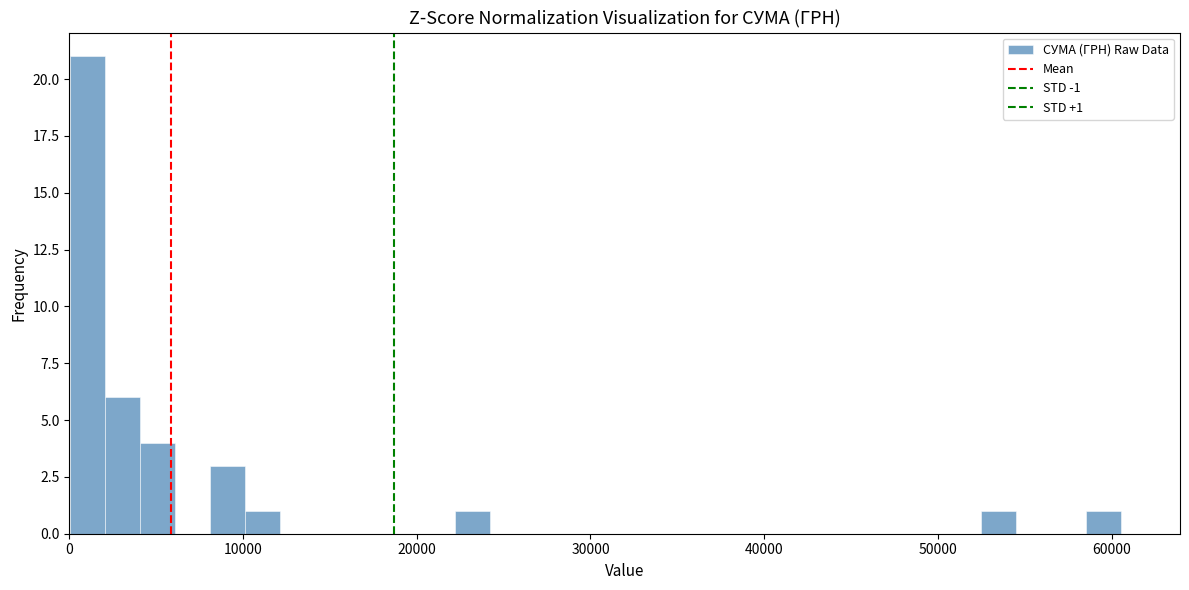

Around what value on the x-axis is the tallest bar? Give the approximate position of its centre, as read against the axis.

1000